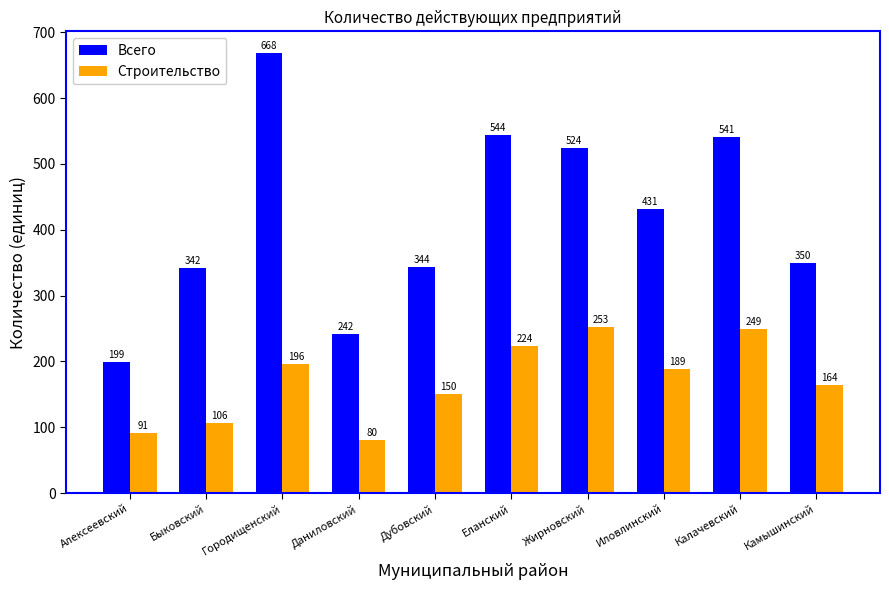

The Строительство series shows 36 at Быковский. True or false?

False